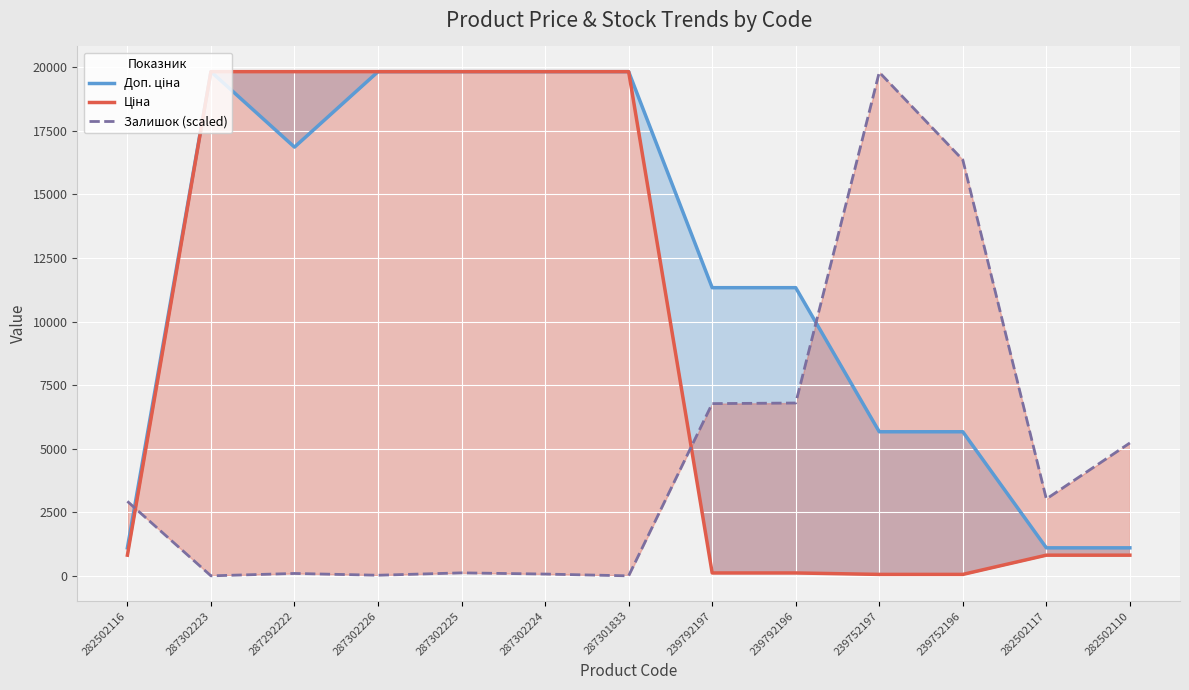

List the series in order of their peak value, lowest first.

Залишок (scaled), Доп. ціна, Ціна